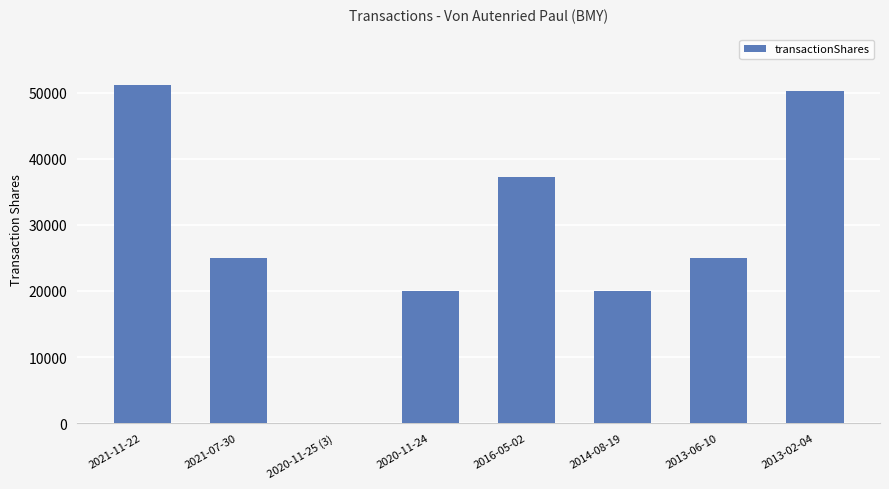

Does the chart contain stacked bars?

No